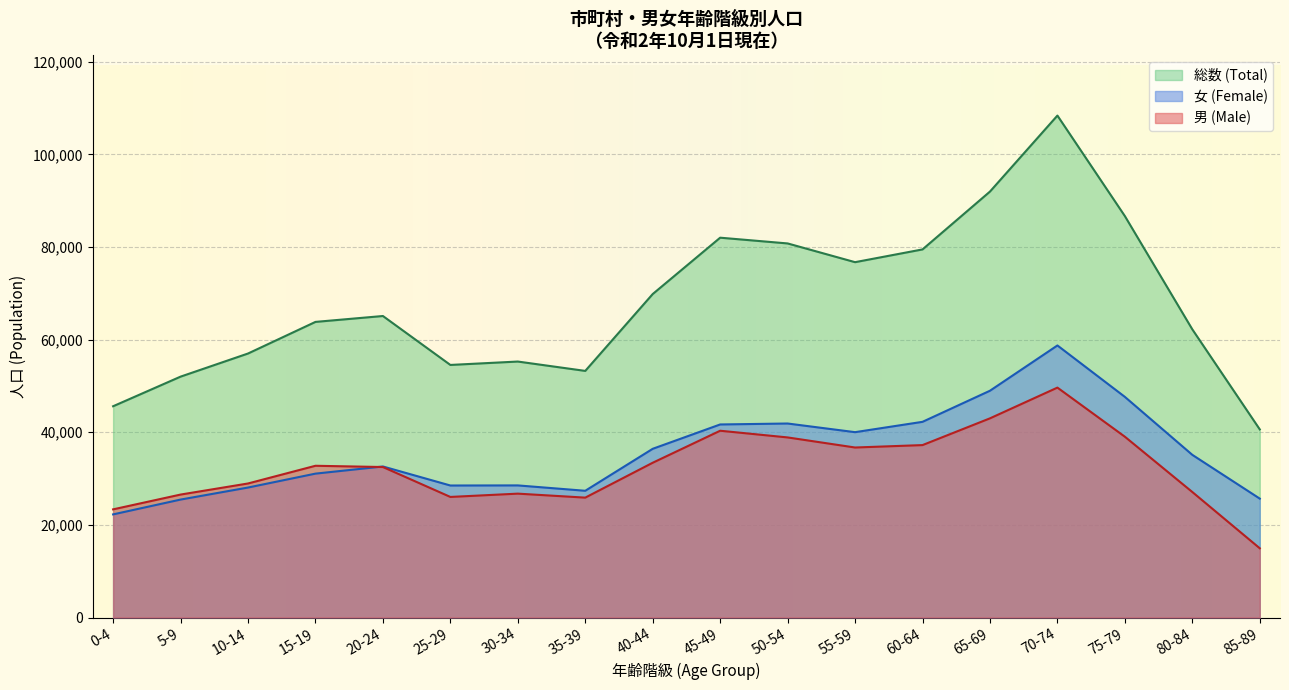

At which category does 総数 (Total) reach its first local valley?

25-29